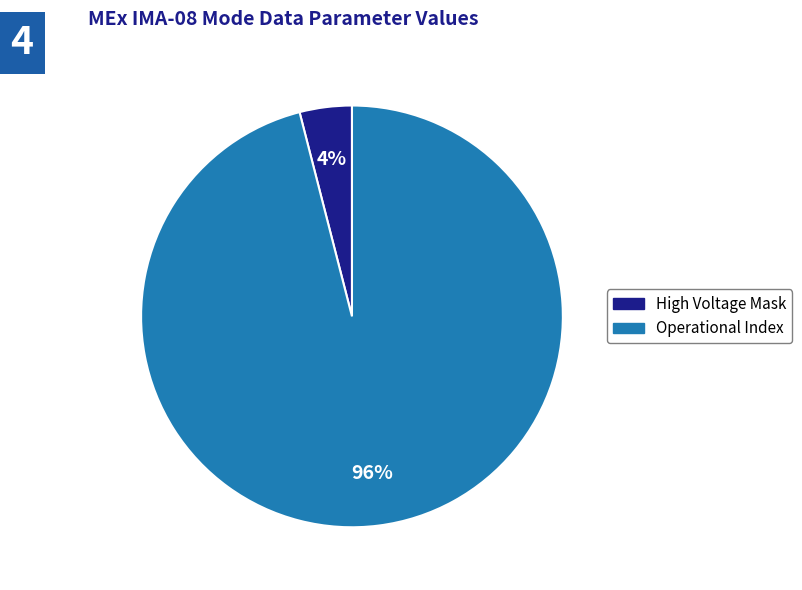

Is there any slice that represents more than half of the pie?

Yes